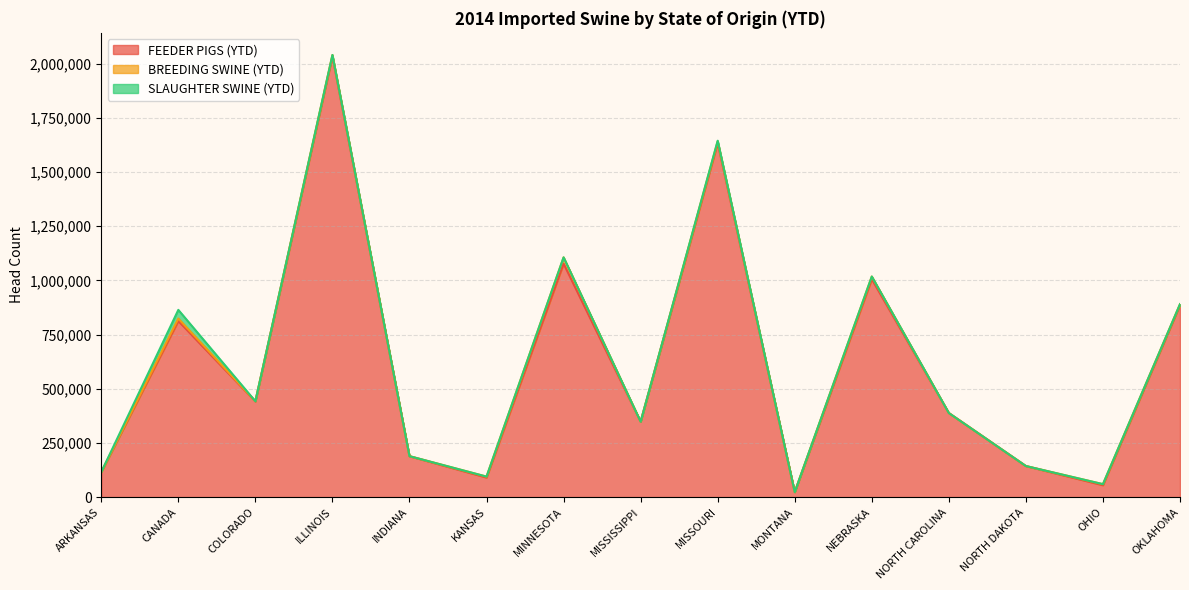

What is the sum of all FEEDER PIGS (YTD) values?

9242641